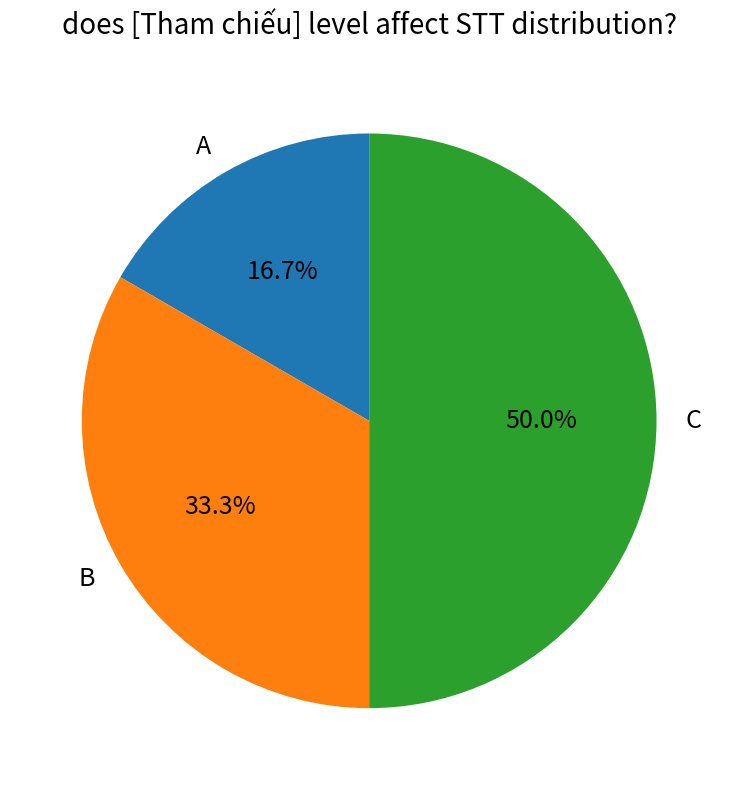

The B slice represents 33% of the pie. True or false?

True